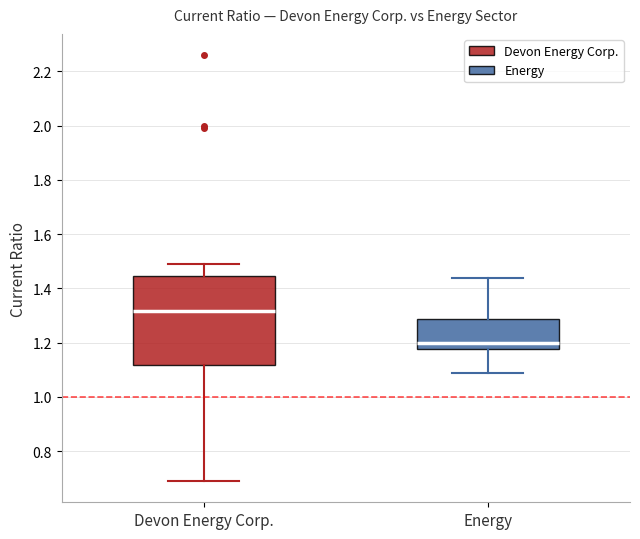

Reading left to right, transcribe this box plot: for each box, give where its median line is, the range the box spans, and where its two whiskers end, as read against the y-axis. The values are not printed on the chart, so give them approximately, as read against the axis.

Devon Energy Corp.: median 1.32, box 1.12 to 1.44, whiskers 0.70 to 1.50
Energy: median 1.20, box 1.18 to 1.28, whiskers 1.10 to 1.44